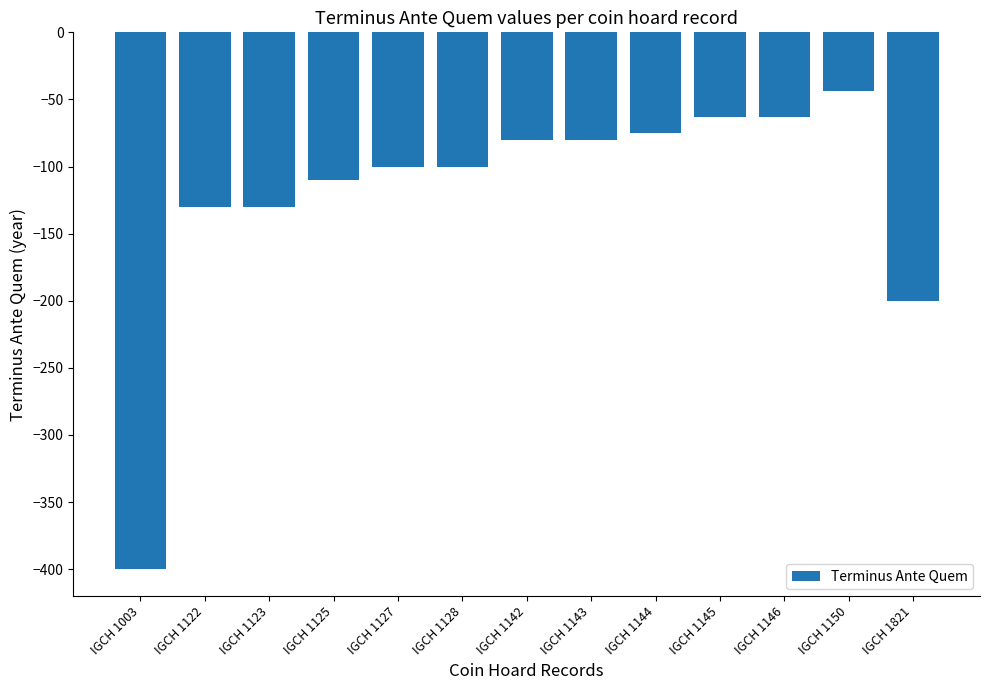

What is the value of the 5th bar from the left?

-100